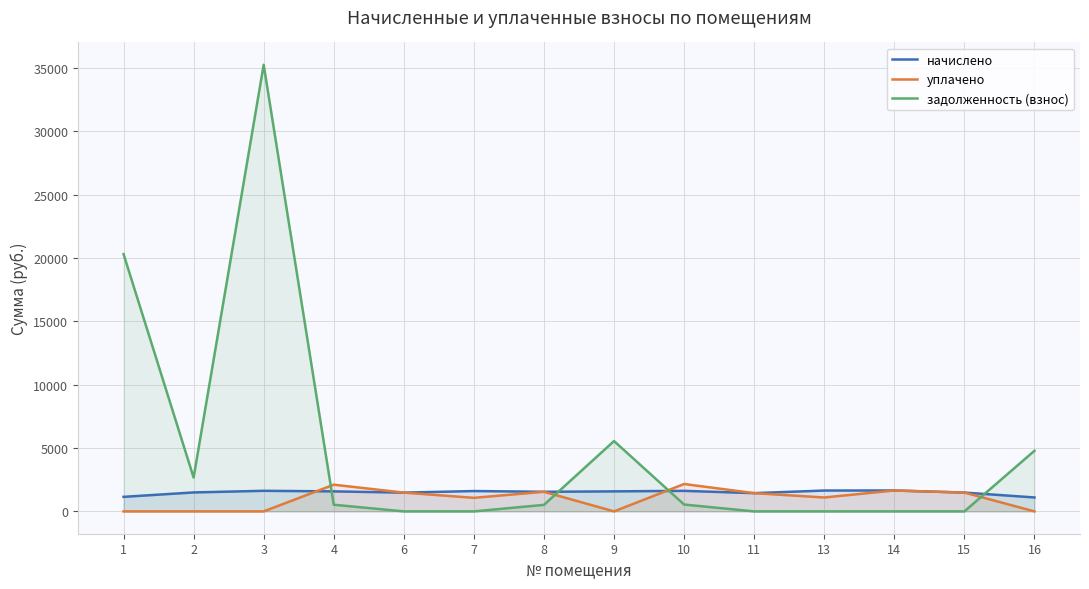

How many lines are shown in the chart?

3